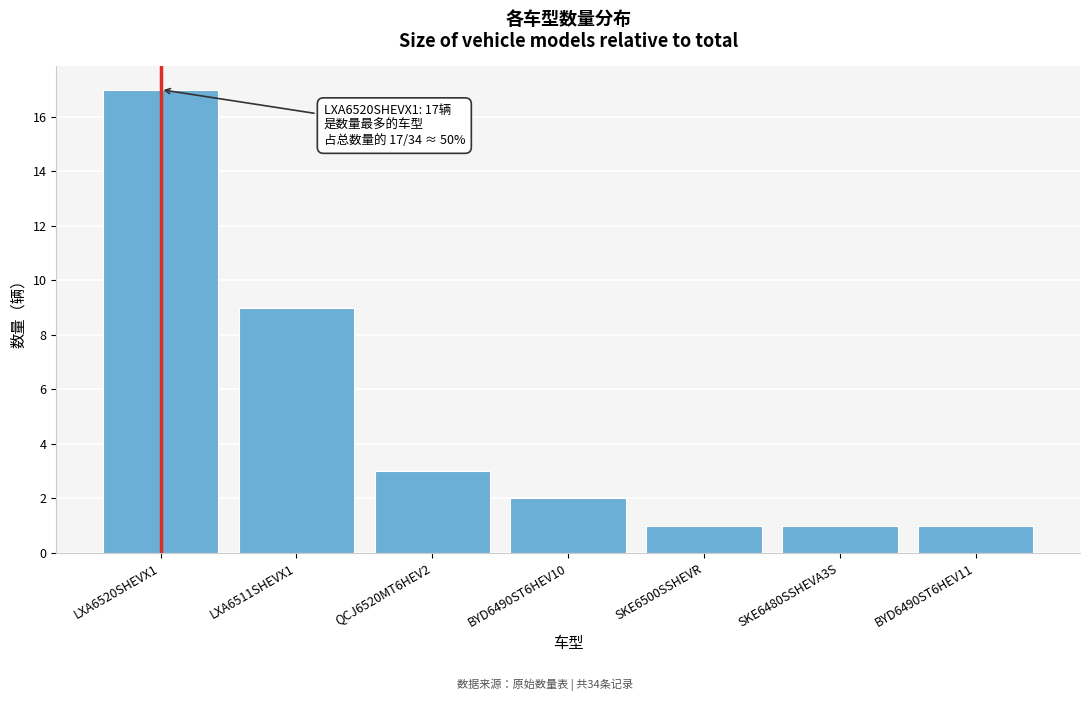

Reading right to left, what are all the values shown in this chart?

BYD6490ST6HEV11=1	SKE6480SSHEVA3S=1	SKE6500SSHEVR=1	BYD6490ST6HEV10=2	QCJ6520MT6HEV2=3	LXA6511SHEVX1=9	LXA6520SHEVX1=17